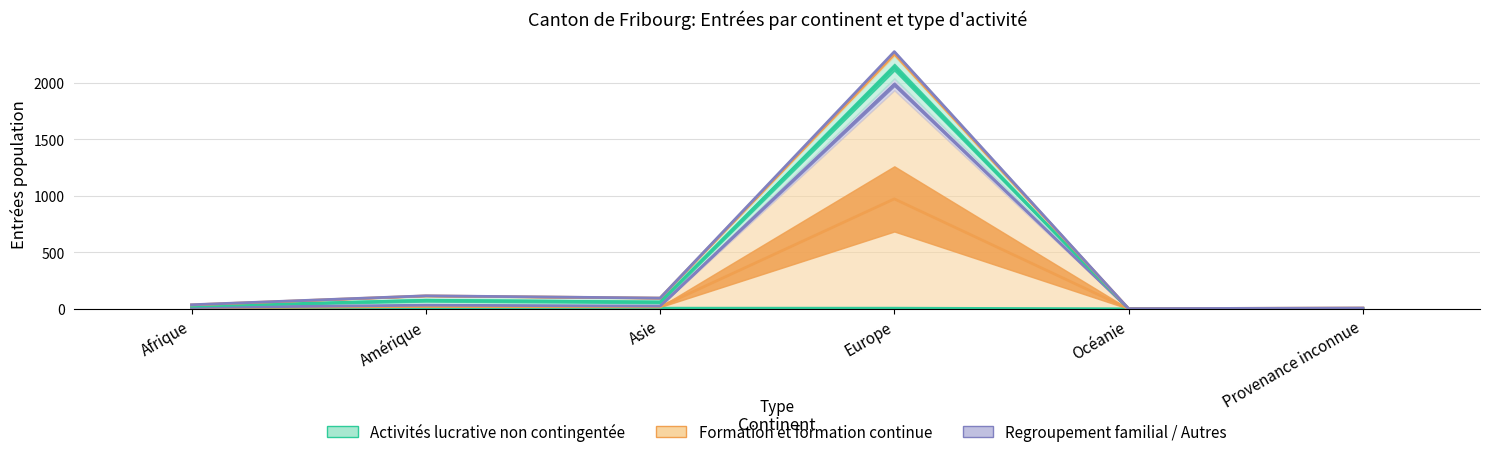

Which series has the largest range (max minus min)?

Regroupement familial